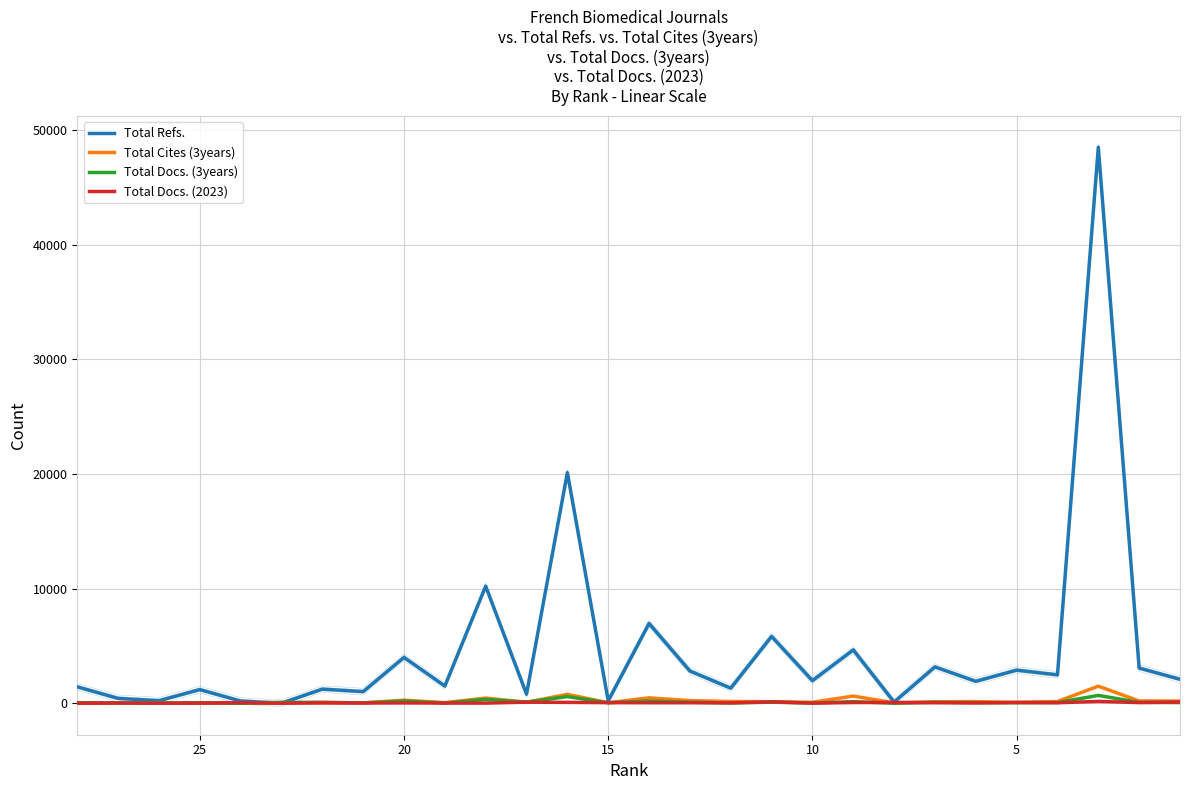

What is the minimum value for Total Cites (3years)?

1